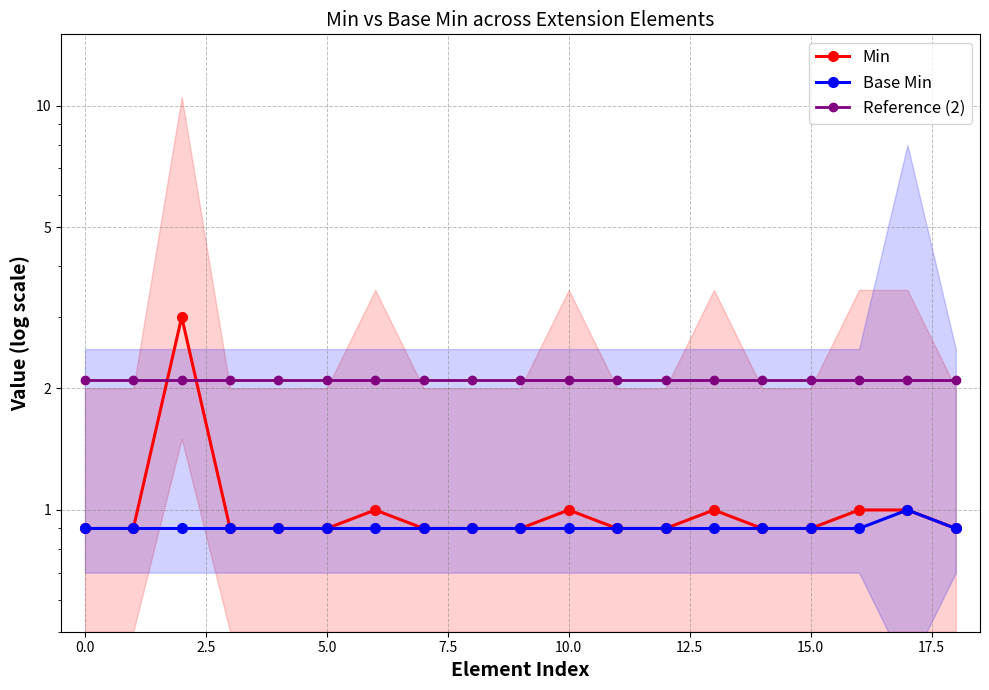

What is the minimum value shown in the chart?

0.9